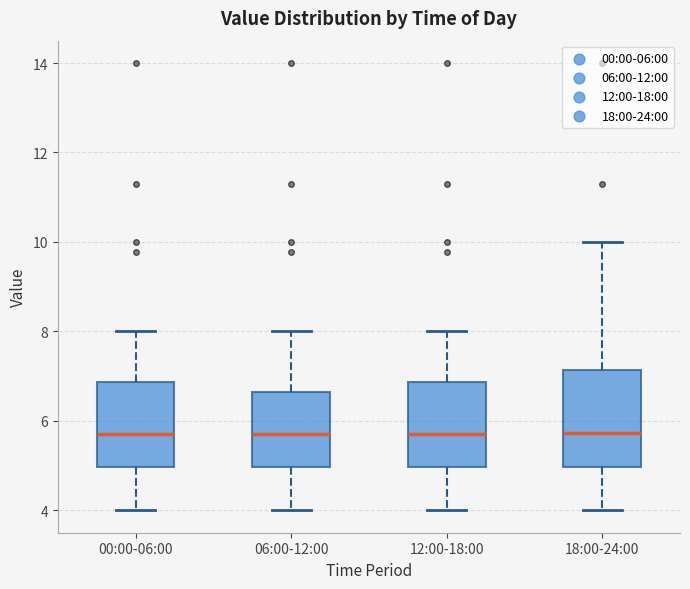

Comparing the boxes themselves (not the whiskers), which one is the tallest?

18:00-24:00